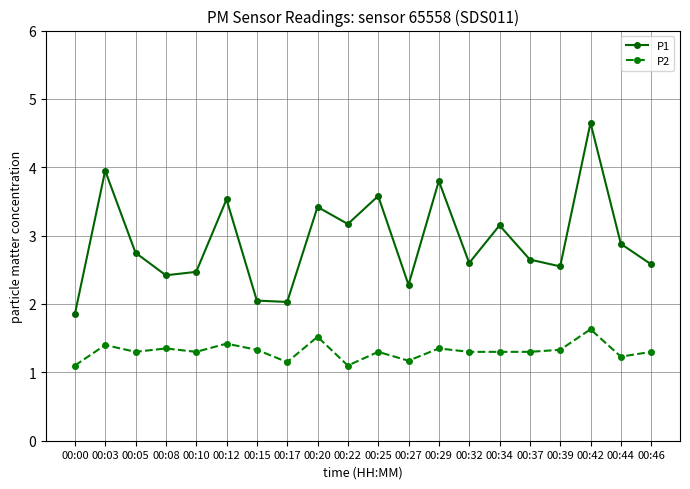

Rank the series by their average value, from lowest to highest.

P2, P1